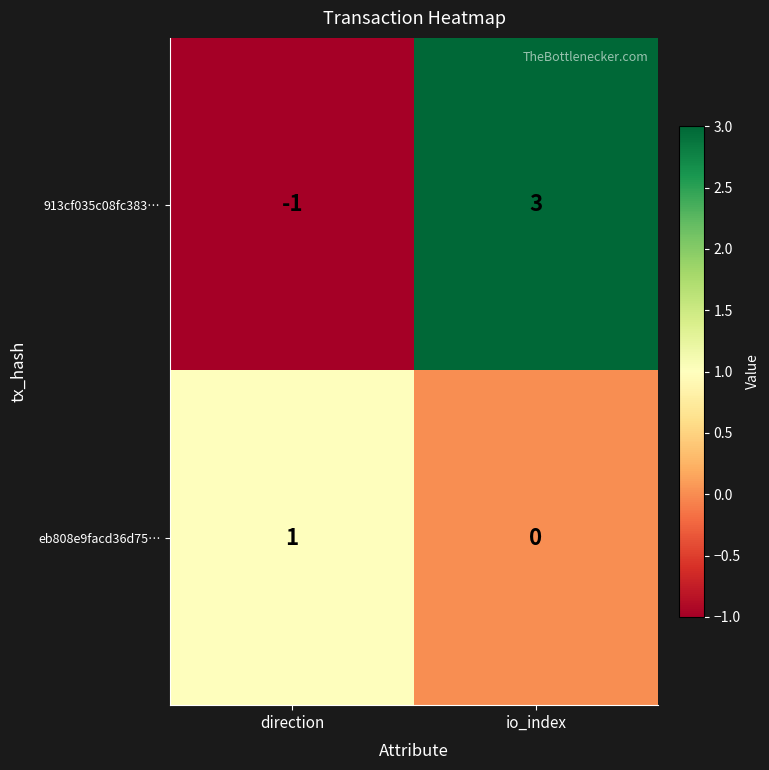

Which category has the lowest value in the 913cf035c08fc383… series?

direction